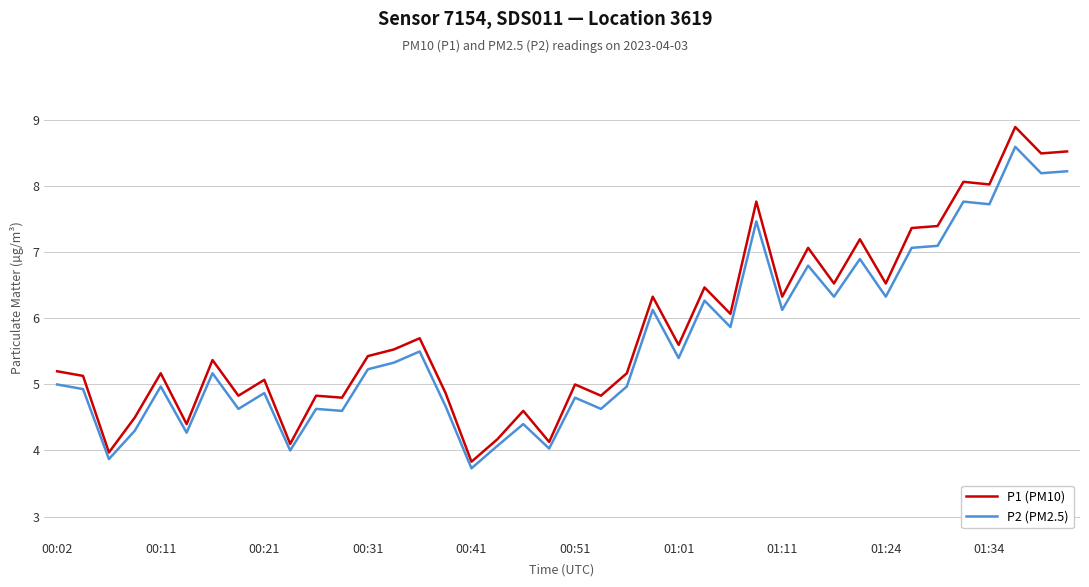

Which series has the largest range (max minus min)?

P1 (PM10)